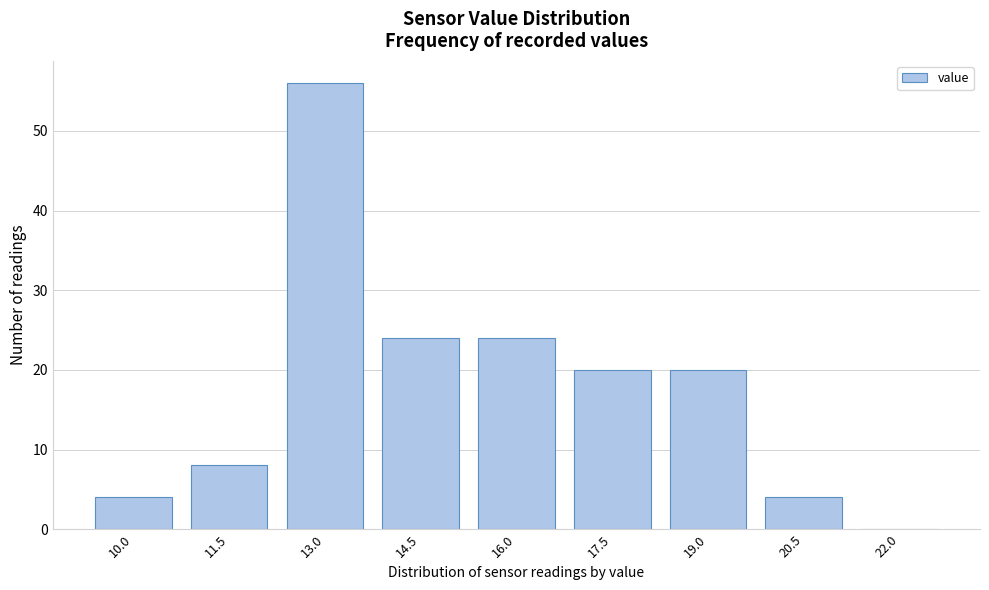

Reading left to right, transcribe all the data shown in this chart.

10.0=4	11.5=8	13.0=56	14.5=24	16.0=24	17.5=20	19.0=20	20.5=4	22.0=0